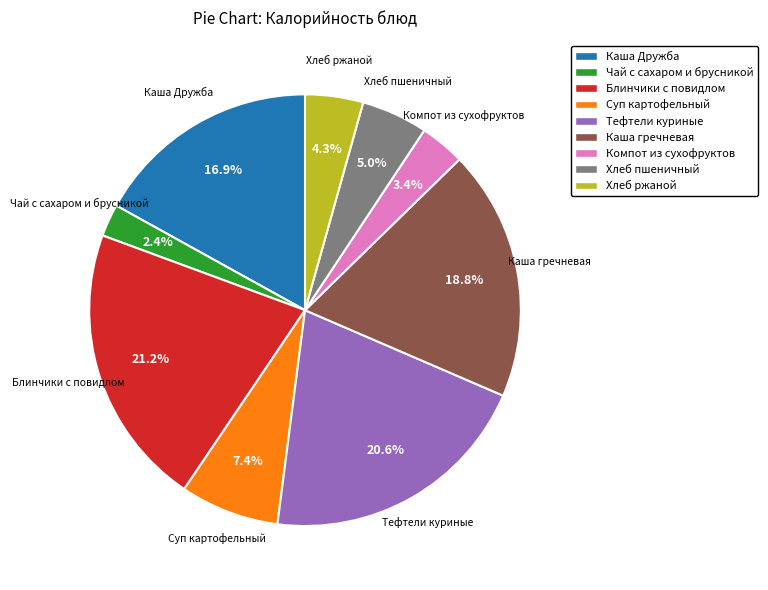

The Каша Дружба slice represents 17% of the pie. True or false?

True